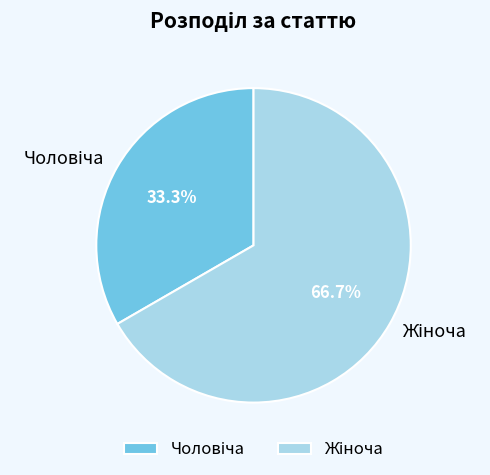

Does any single category account for the majority?

Yes